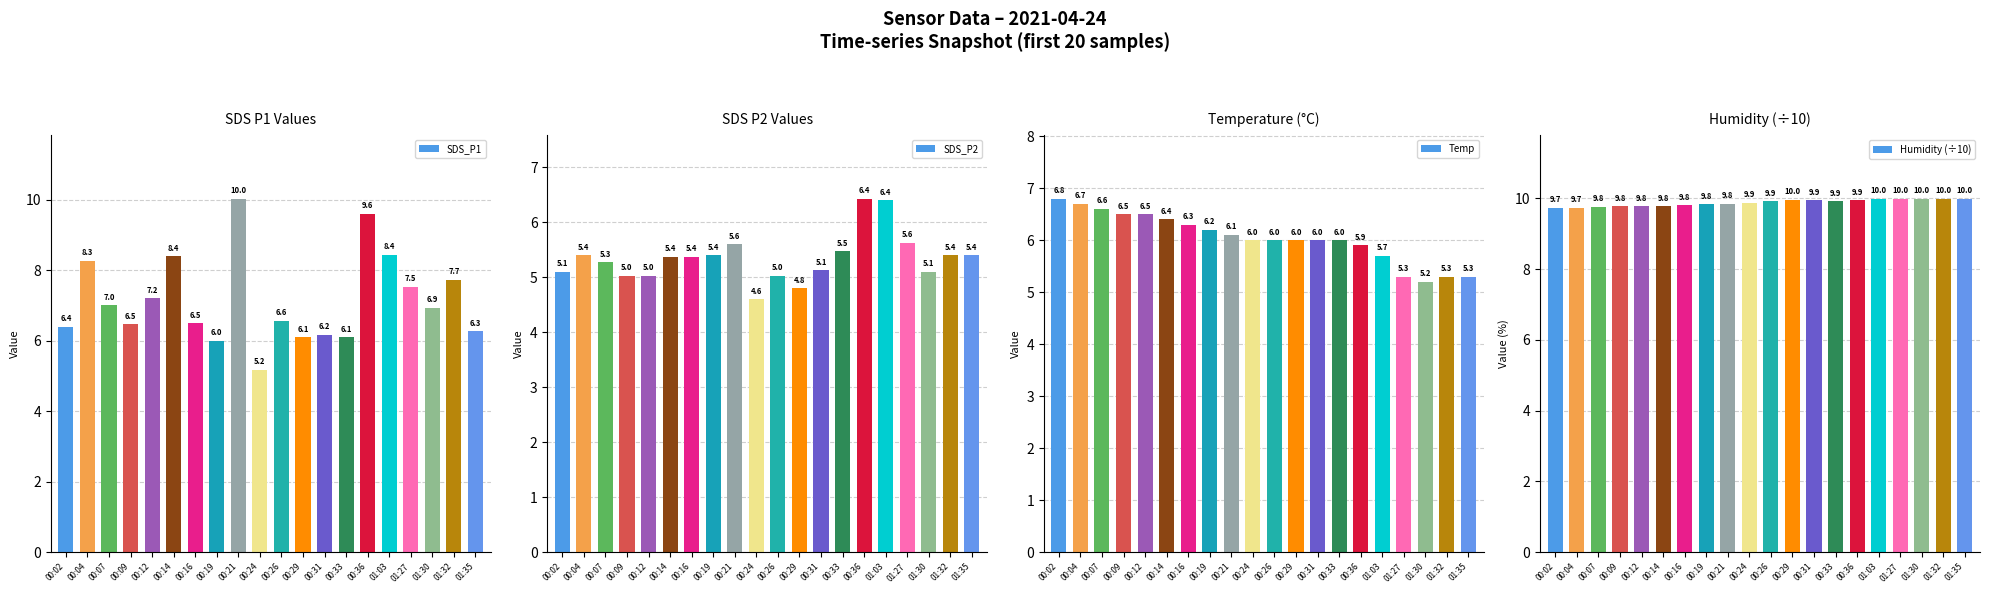

Which series has the largest total across all categories?

Humidity (÷10)